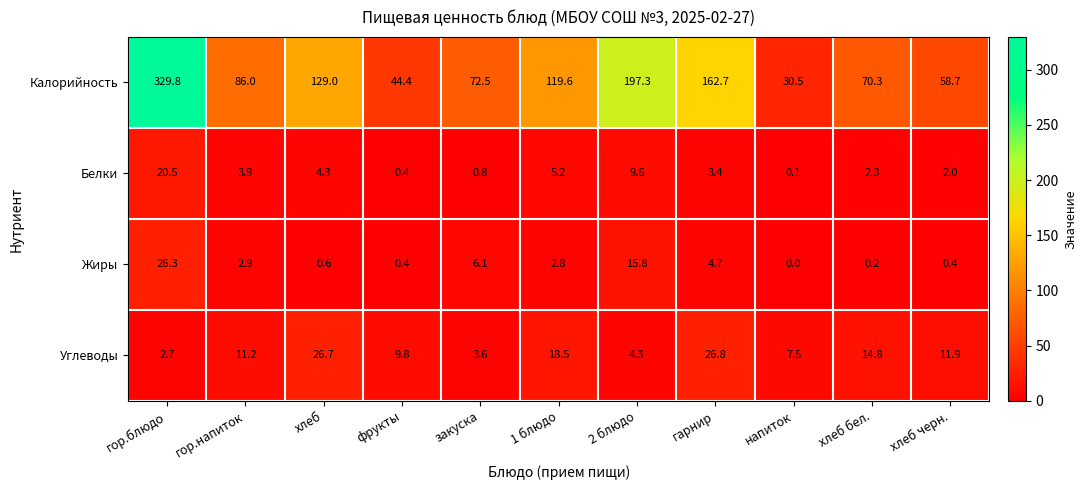

At which category is the sum across all series the highest?

гор.блюдо